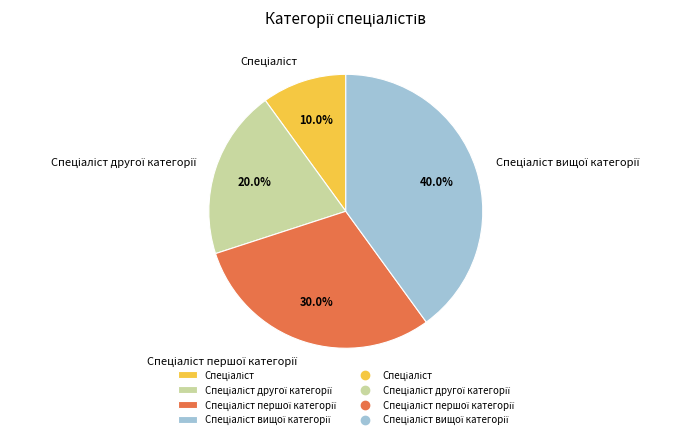

Is there a majority slice in this chart?

No